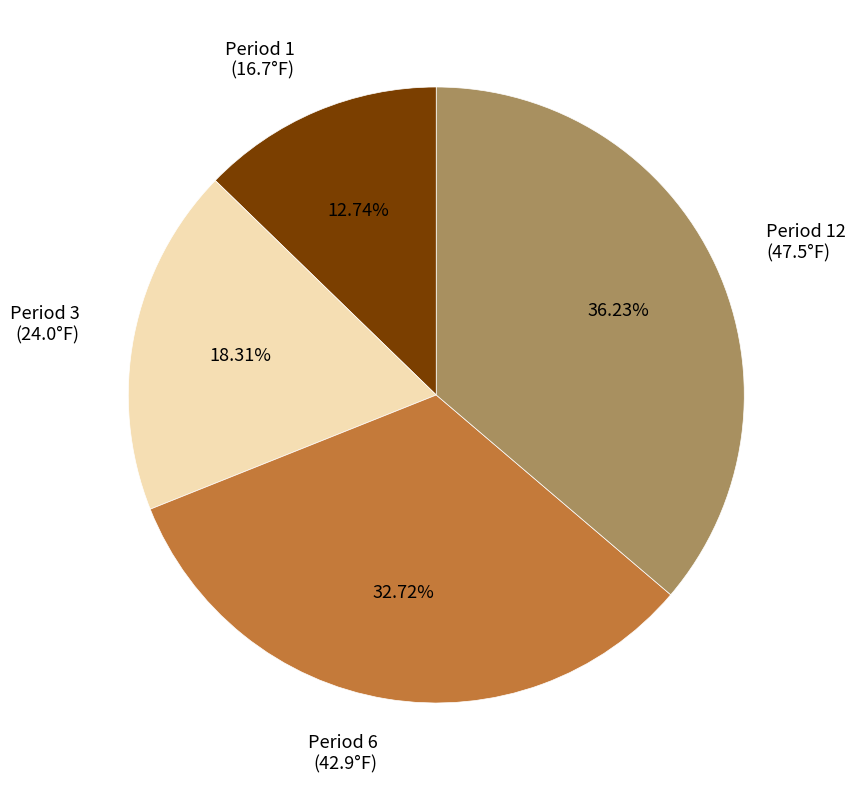

Is the sum of Period 3 (24.0°F) and Period 12 (47.5°F) greater than half?

Yes